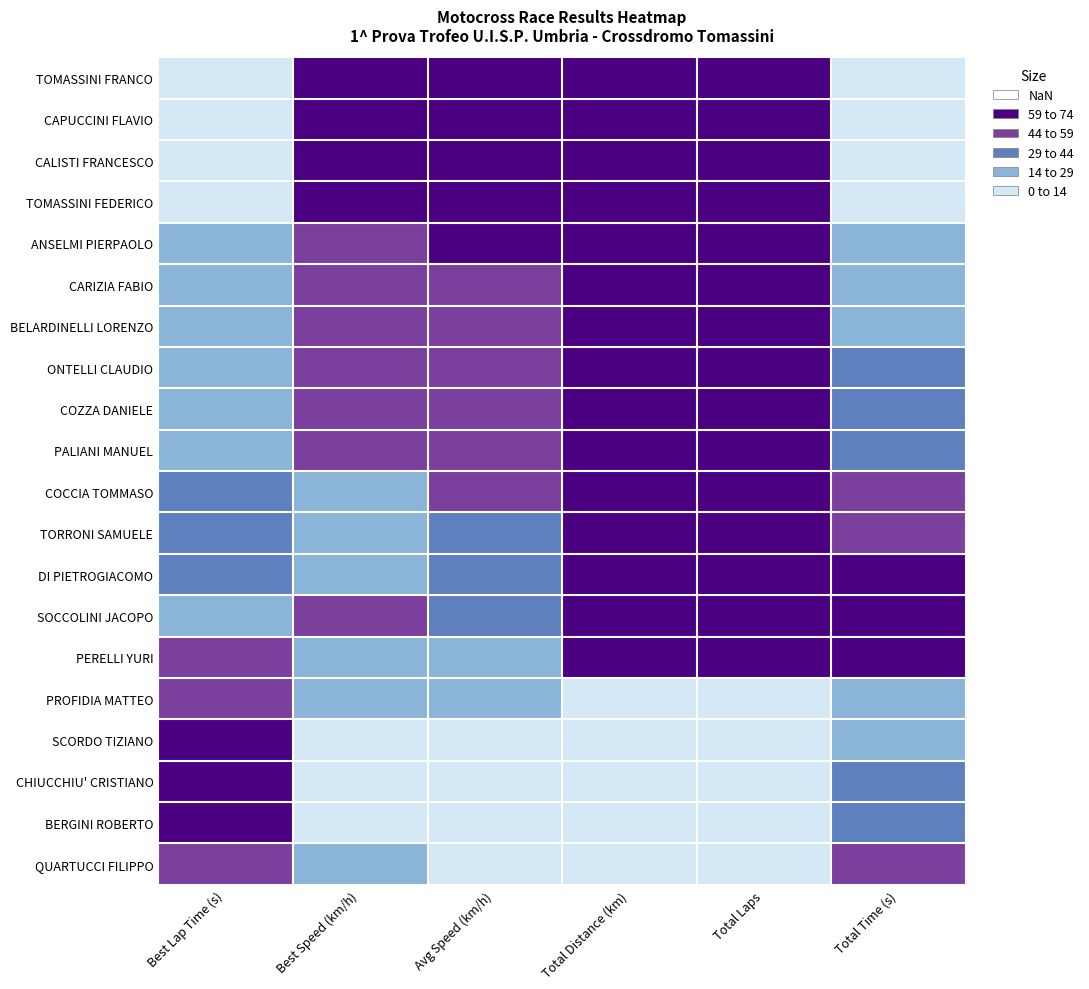

What is the total value across all series at Total Laps?

15.0